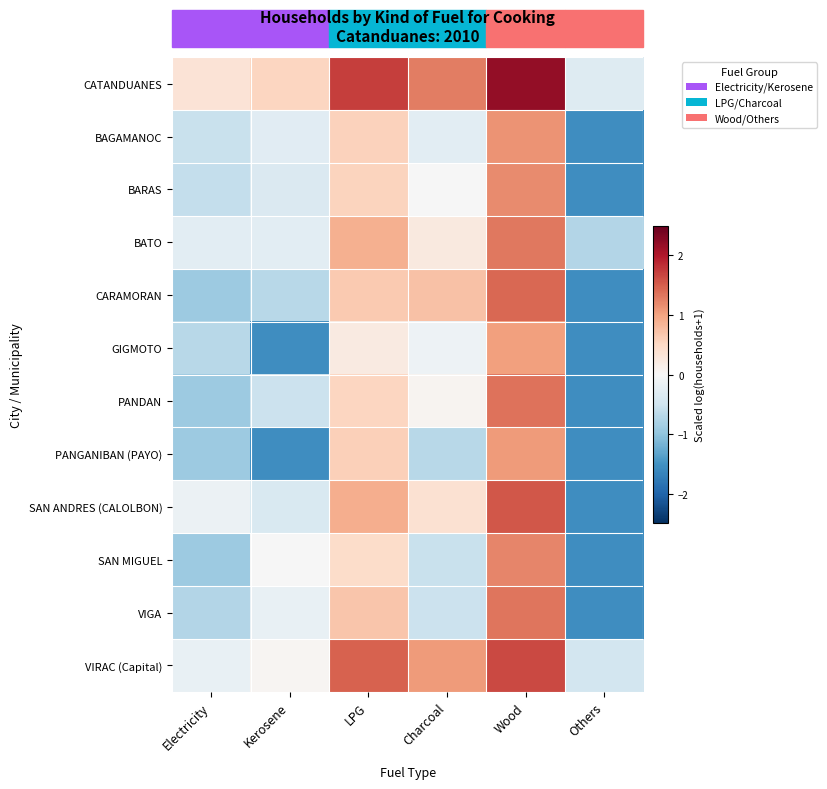

At which category is the sum across all series the highest?

Wood